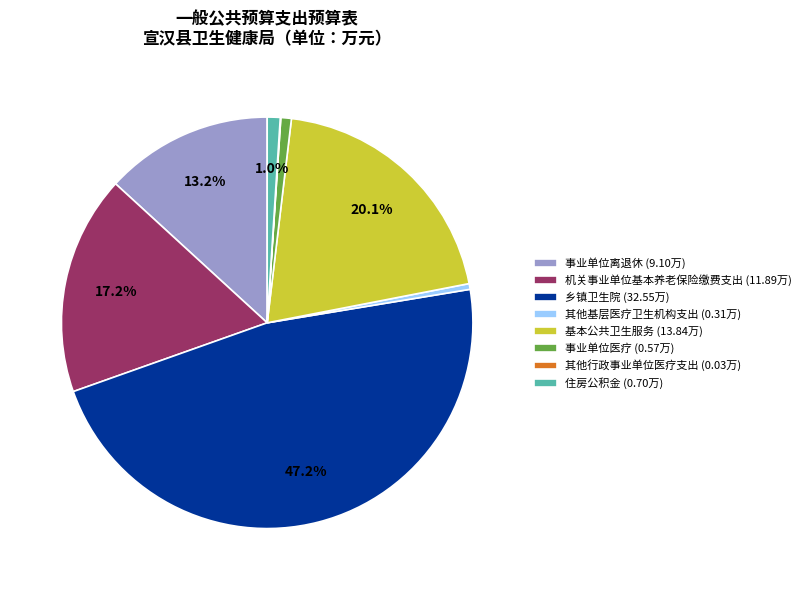

Do 住房公积金 (0.70万) and 事业单位医疗 (0.57万) together represent more than half of the pie?

No